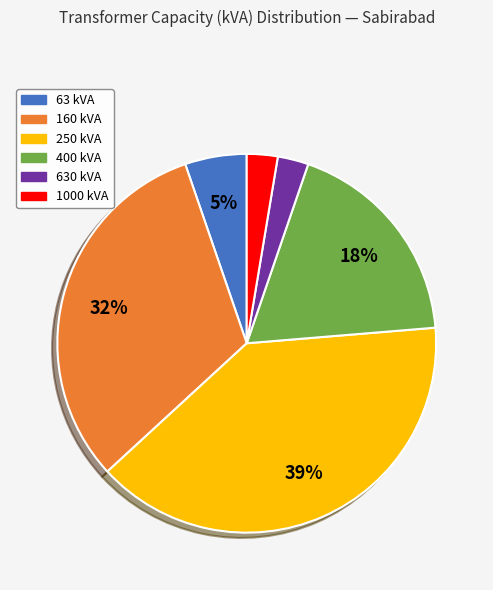

Count the number of slices in the pie.

6